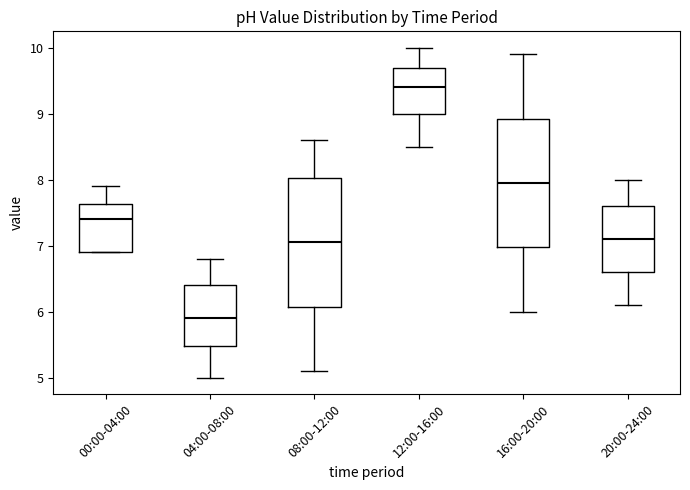

Where does the upper whisker of the box for 00:00-04:00 end on the y-axis? The values are not printed on the chart, so give them approximately, as read against the axis.

7.9